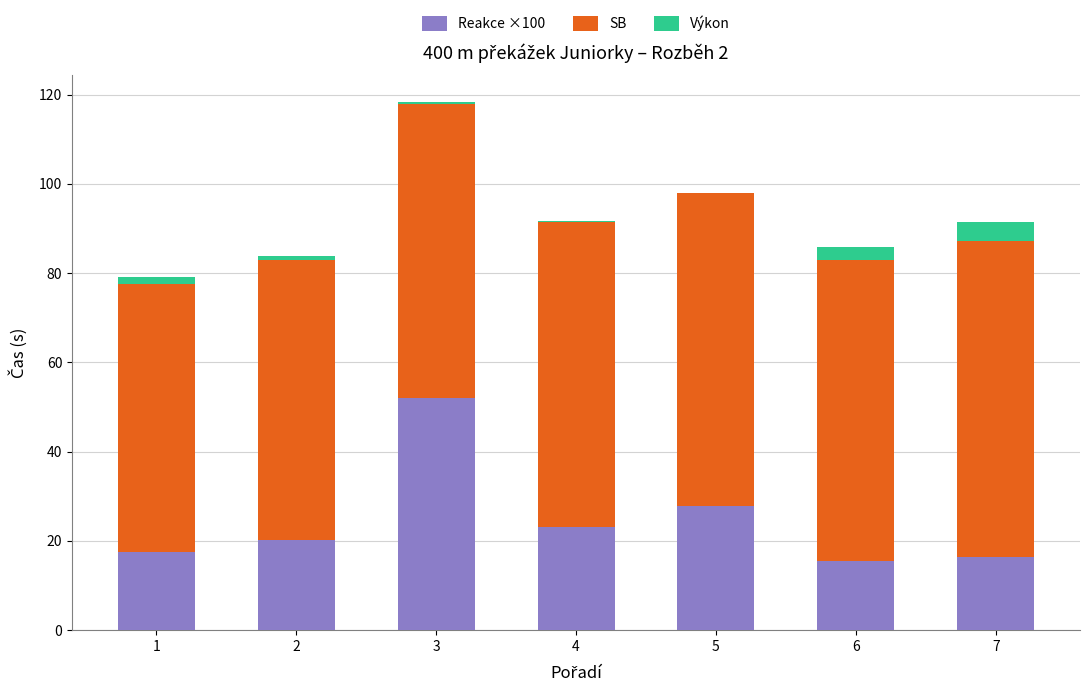

Count the number of data series in this chart.

3